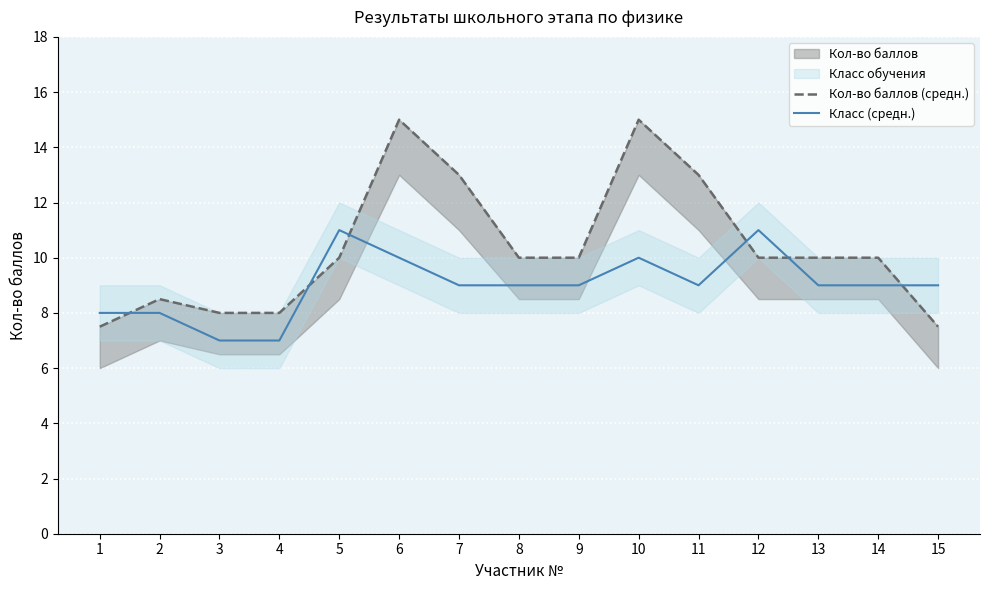

At which category is the sum across all series the highest?

6